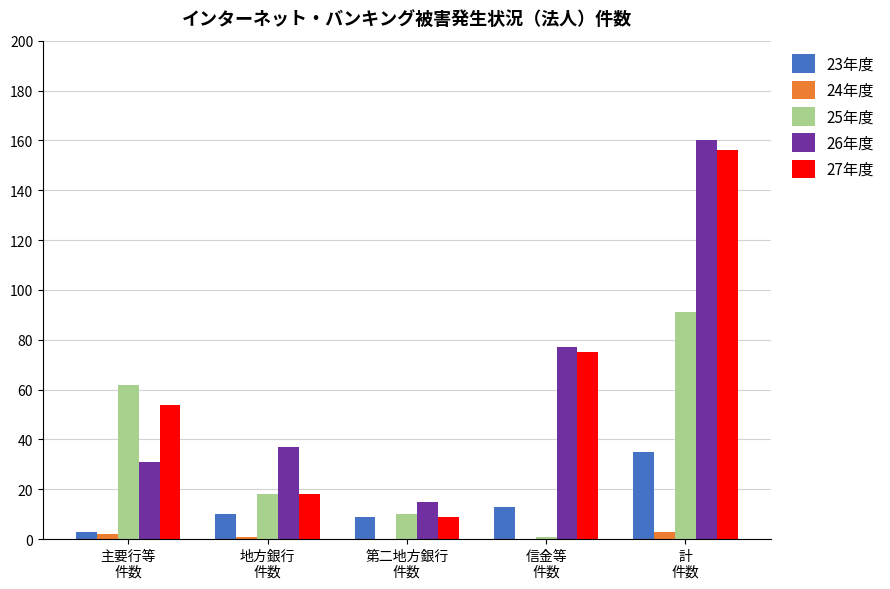

Which category has the highest value in the 27年度 series?

計
件数